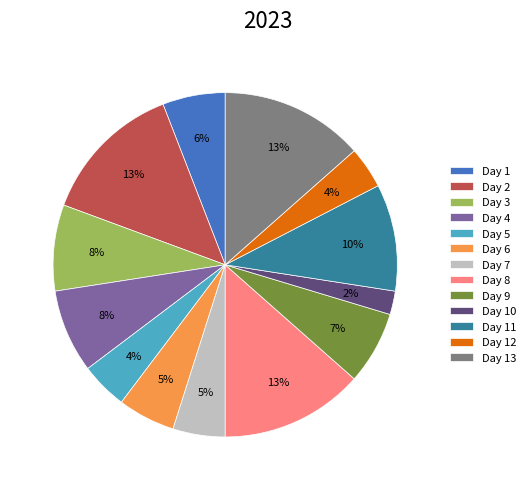

To the nearest percent, what portion does Day 13 represent?

13%